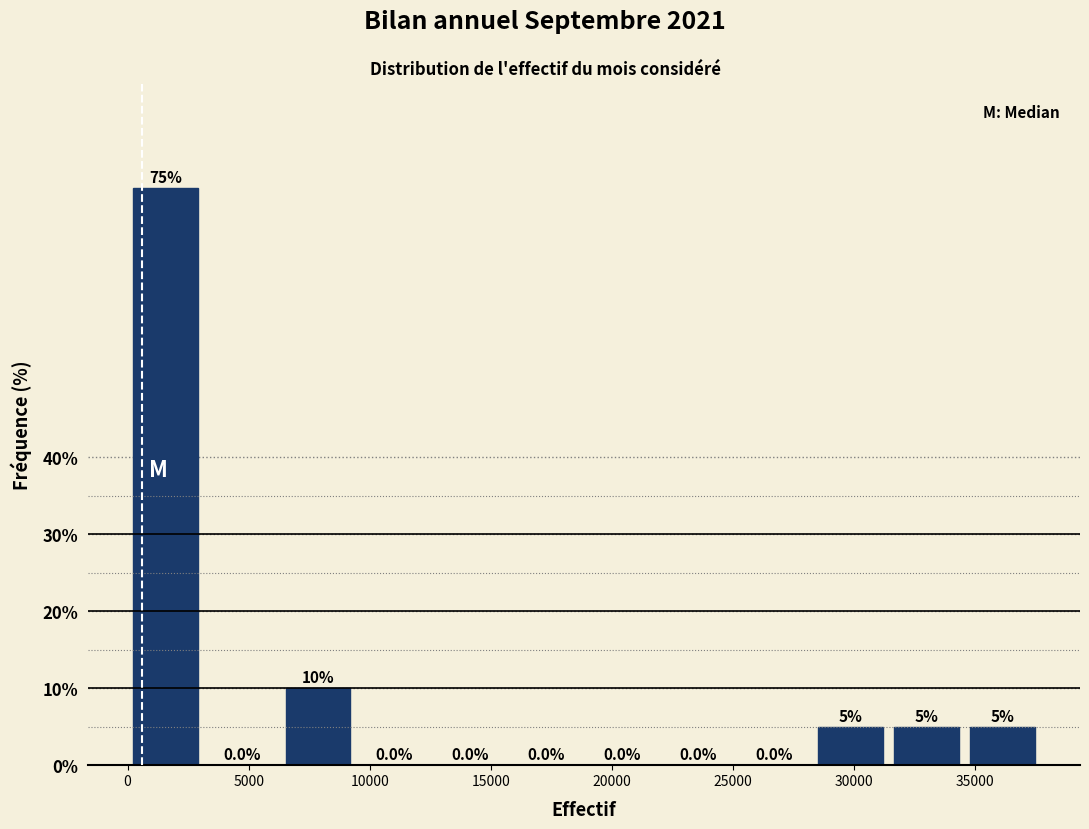

Reading left to right, transcribe this chart: for each bar, give the range it covers on the x-axis and its height. The bar edges are not printed on the chart, so give them approximately, as read against the axis.

0 to 3000: 75.0
3000 to 6500: 0.0
6500 to 9500: 10.0
9500 to 12500: 0.0
12500 to 15500: 0.0
15500 to 19000: 0.0
19000 to 22000: 0.0
22000 to 25000: 0.0
25000 to 28500: 0.0
28500 to 31500: 5.0
31500 to 34500: 5.0
34500 to 37500: 5.0